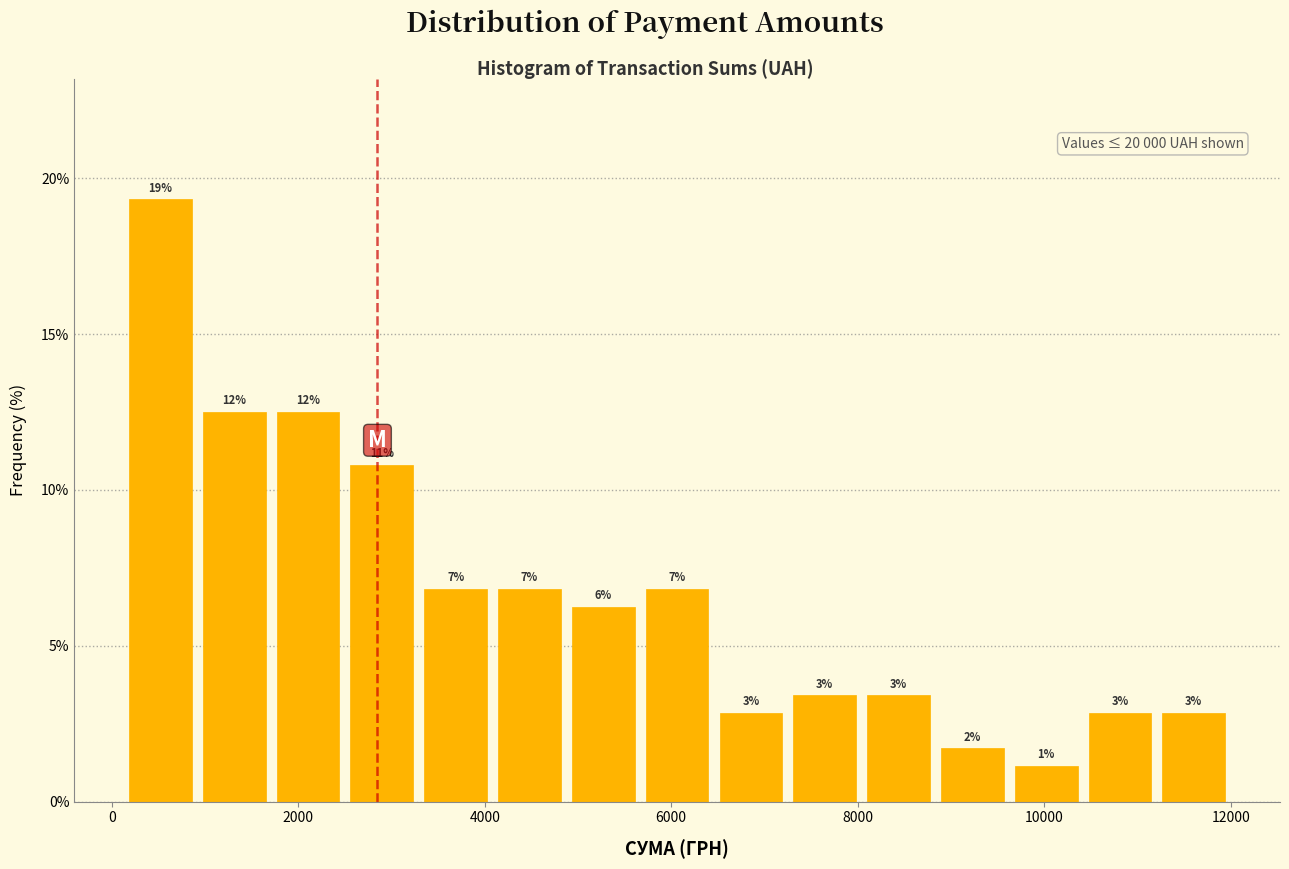

Read against the x-axis, roughly where is the centre of the tallest bar?

600